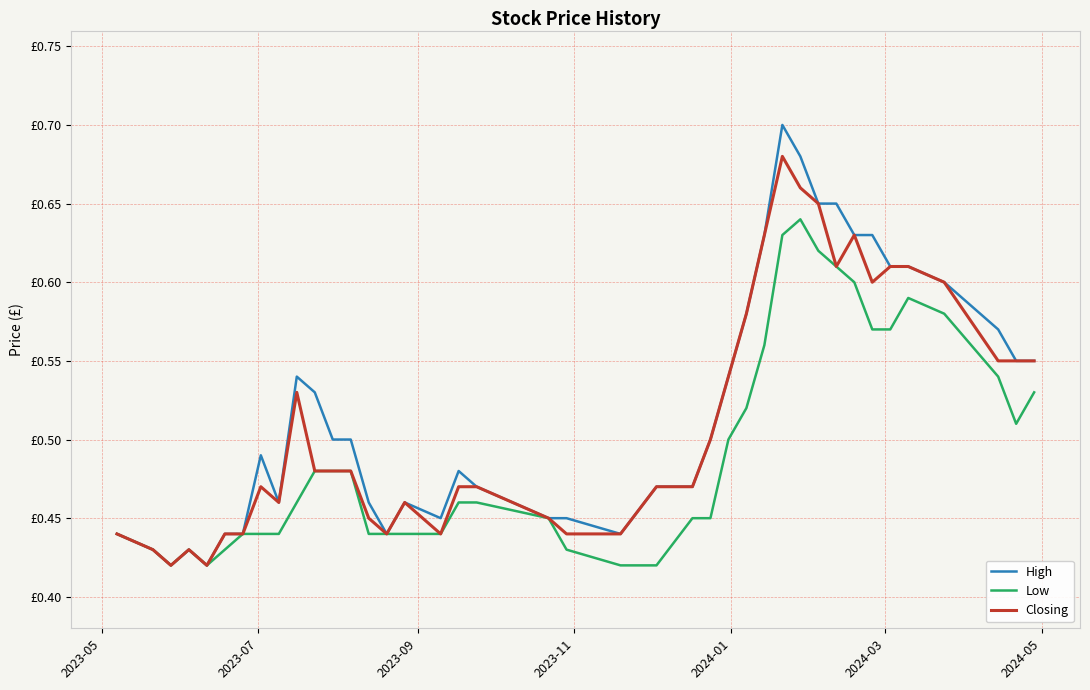

What are all the series names shown in the legend?

High, Low, Closing